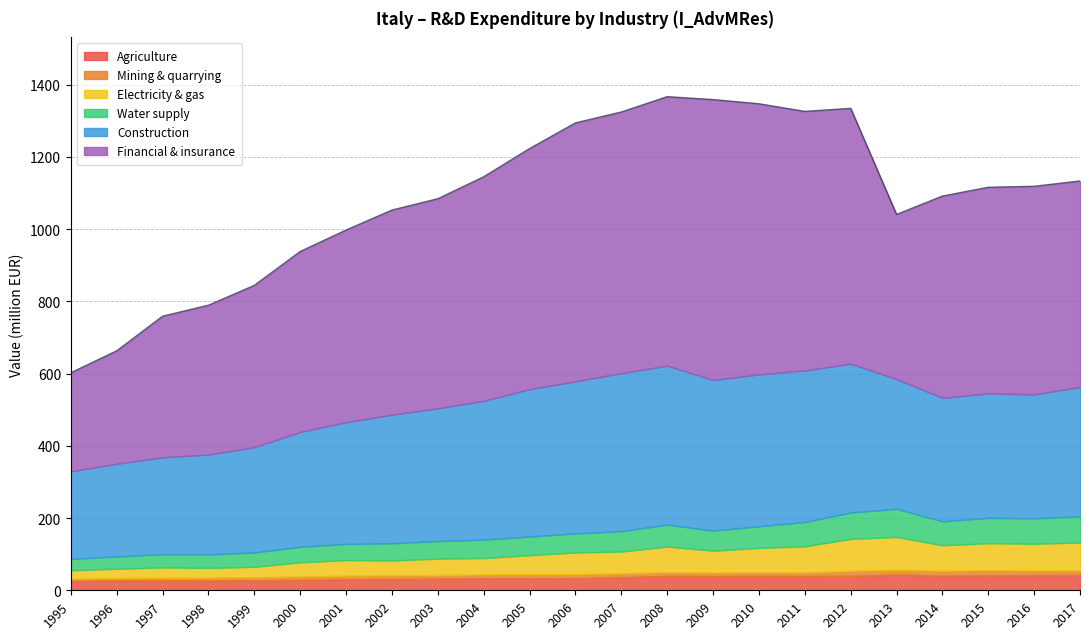

Which has a higher value, 2017 or 2003?

2017